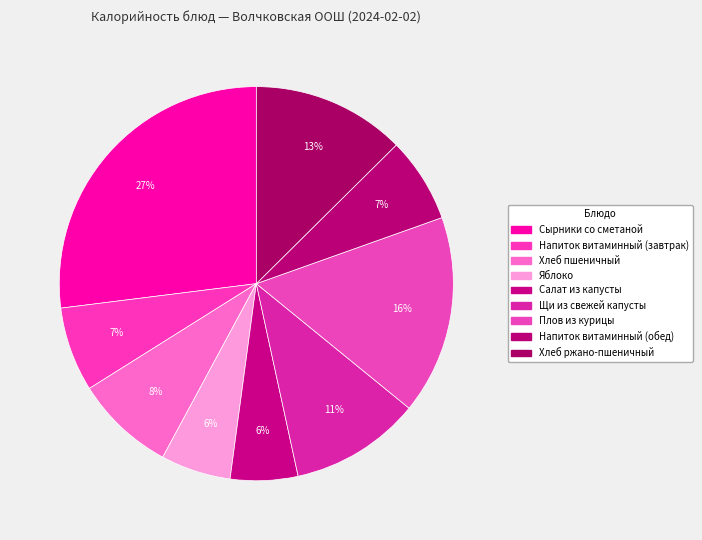

Count the number of slices in the pie.

9